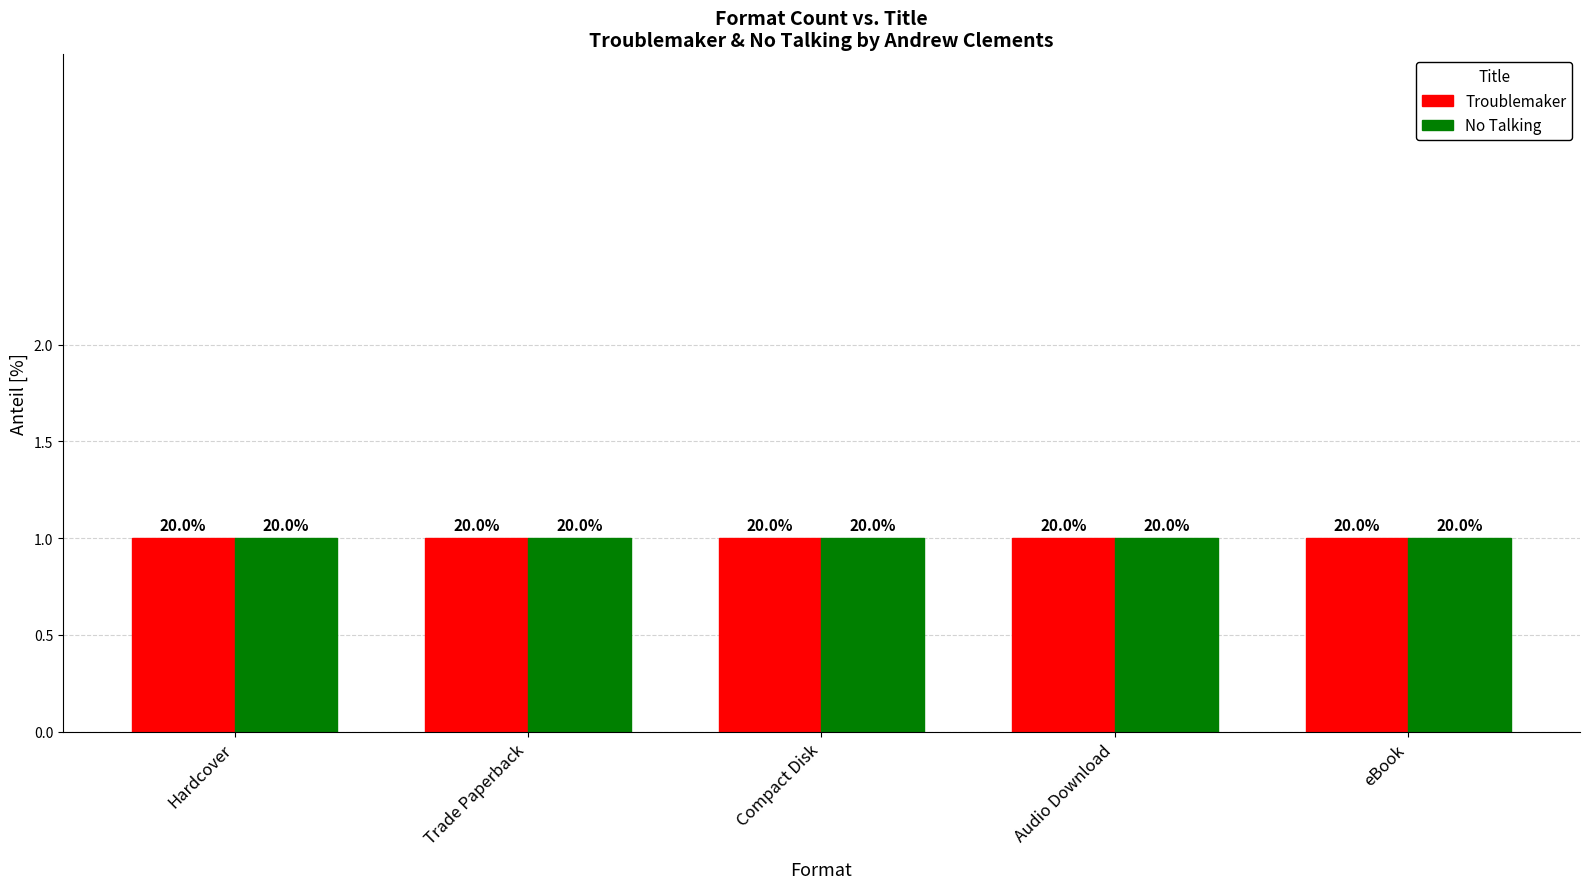

How many bars are there in total?

10